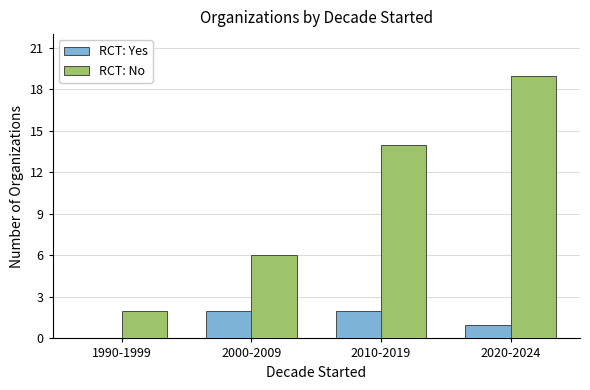

Reading left to right, extract all data points from this chart.

RCT: Yes: 0	2	2	1
RCT: No: 2	6	14	19